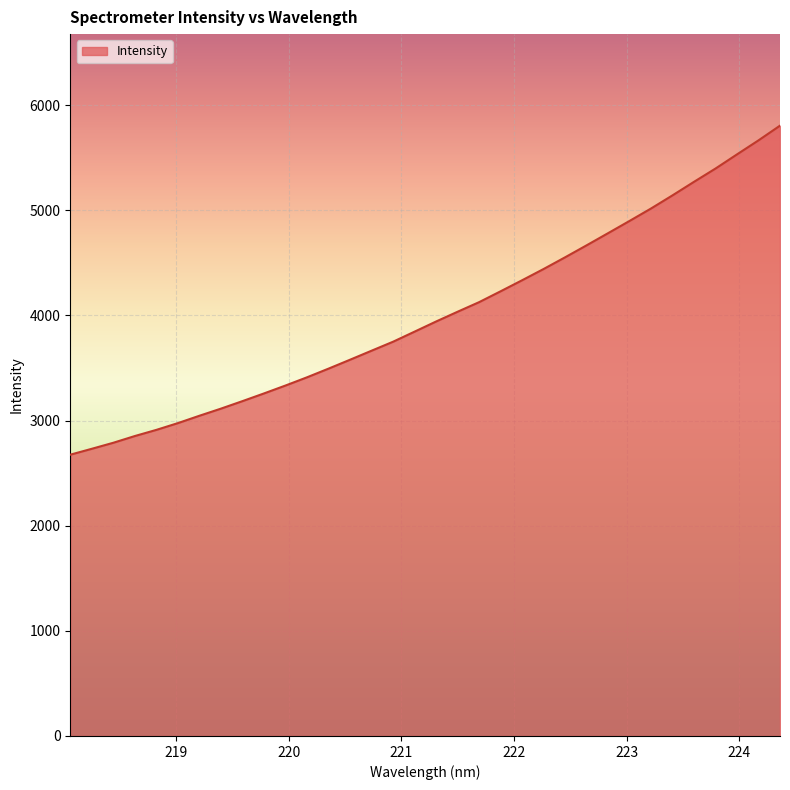

What is the smallest value displayed?

2675.7